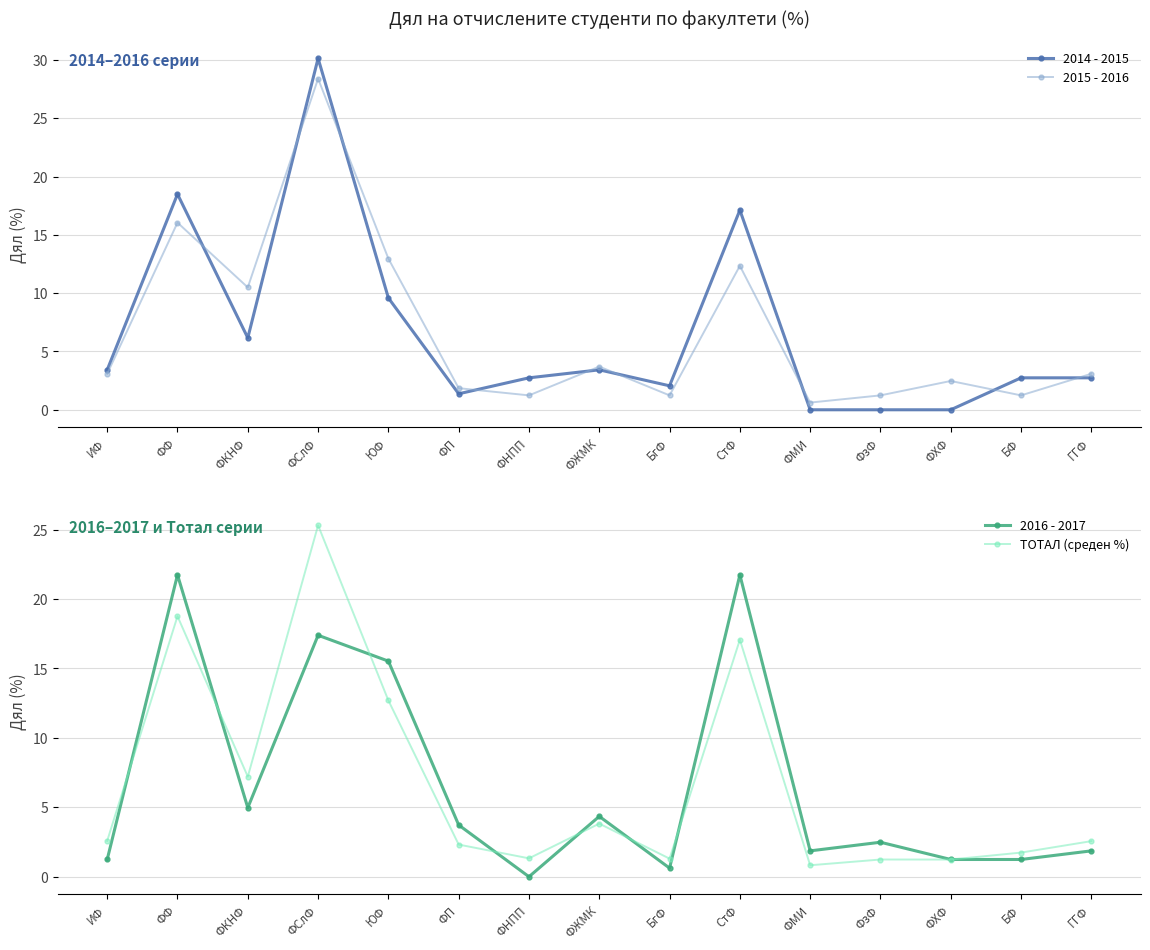

Between ФзФ and БФ, which series saw the biggest shift?

2014 - 2015